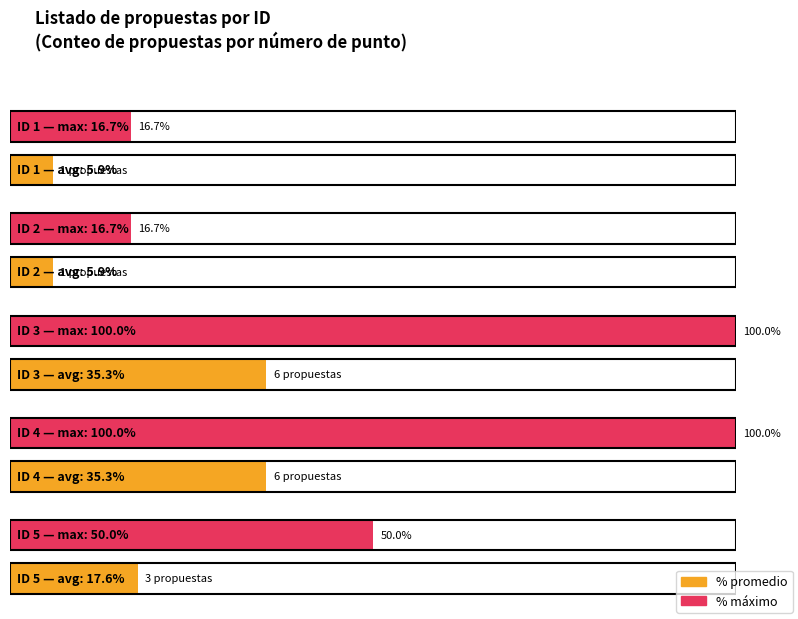

Approximately how many times larger is the value at 1 compared to 4?

0.2